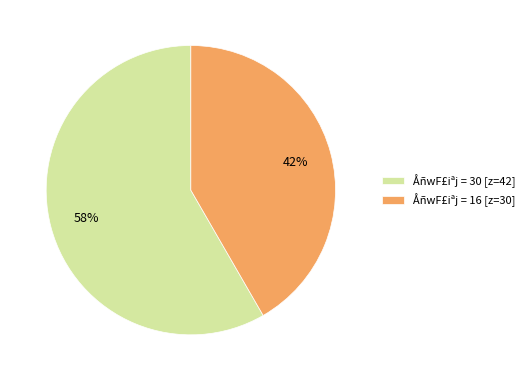

Approximately how many times larger is the value at ÅñwF£iªj = 16 [z=30] compared to ÅñwF£iªj = 30 [z=42]?

0.7